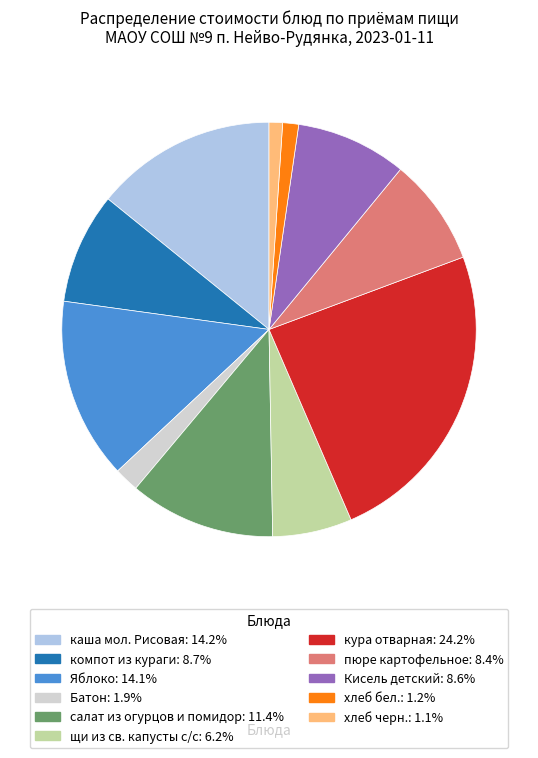

Is it true that каша мол. Рисовая is 5% of the pie?

False